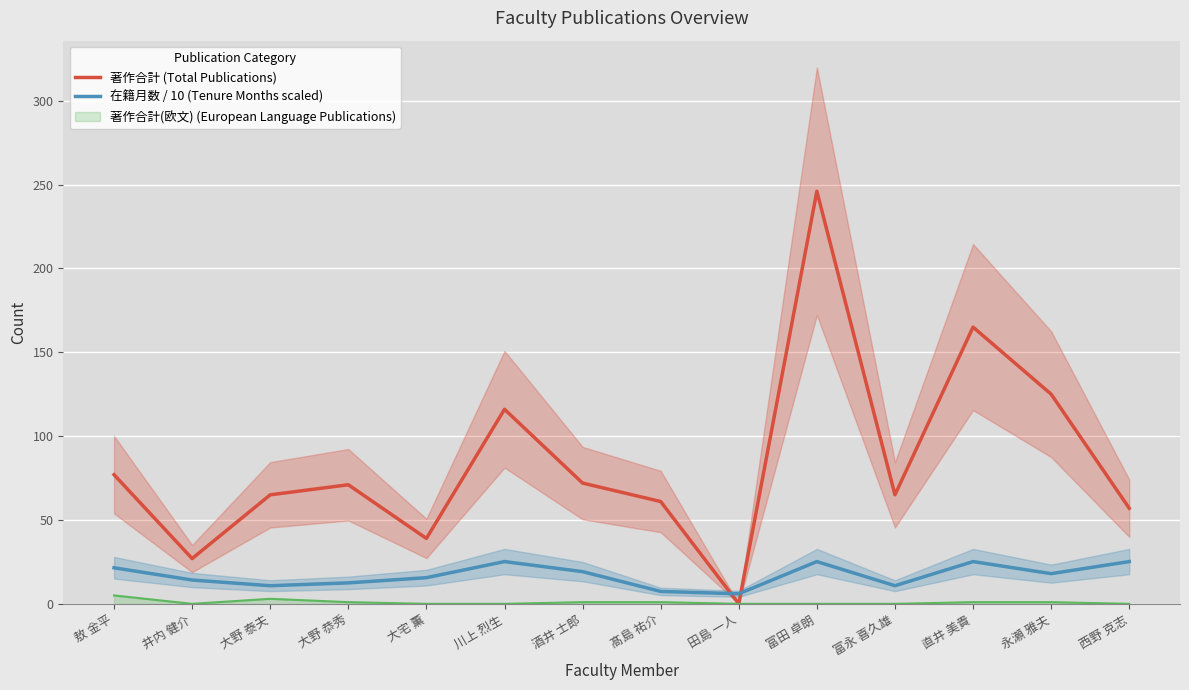

What is the average value of the 在籍月数 / 10 (Tenure Months scaled) series?

16.9